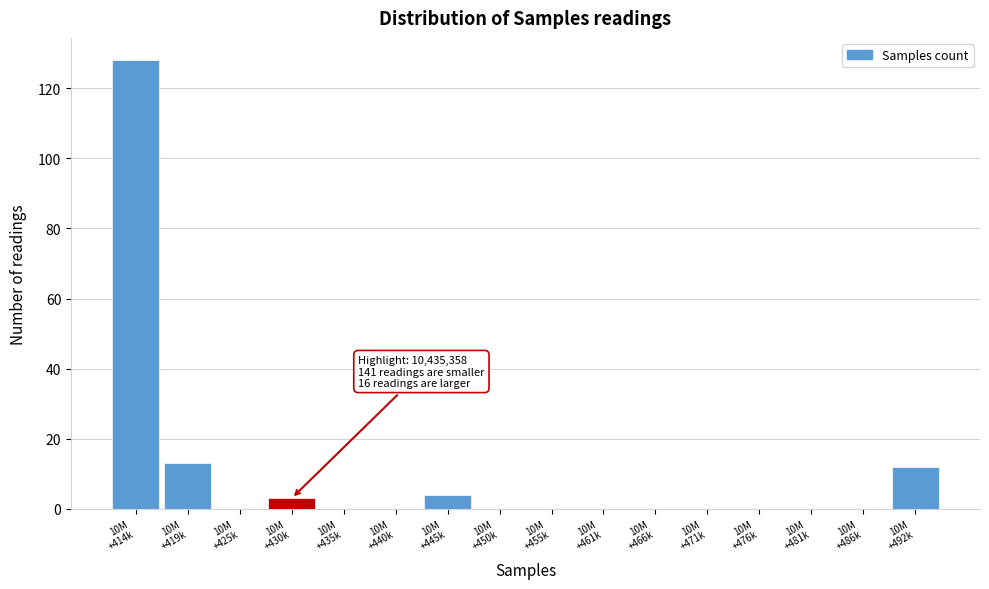

What is the sum of all values?

160